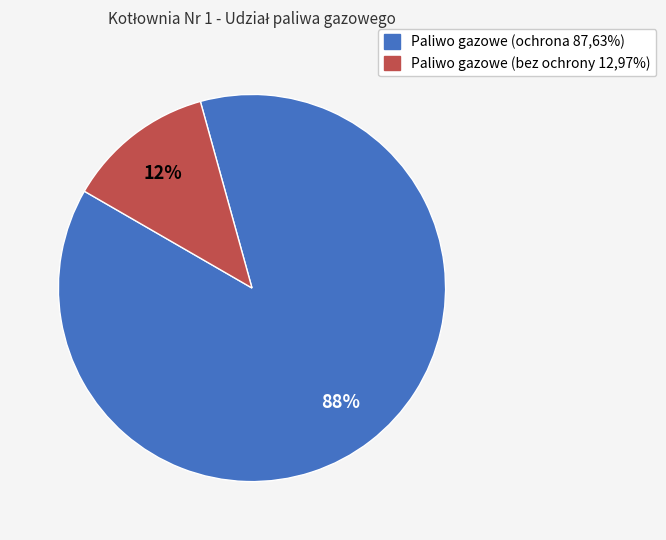

True or false: Paliwo gazowe (ochrona 87,63%) accounts for 88% of the total.

True